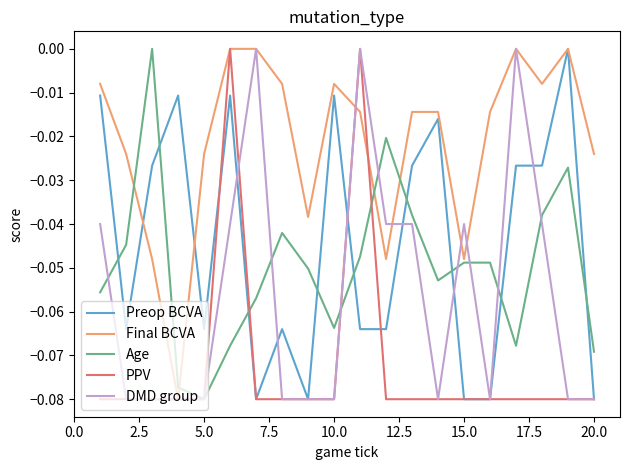

Which series has the largest total across all categories?

Final BCVA